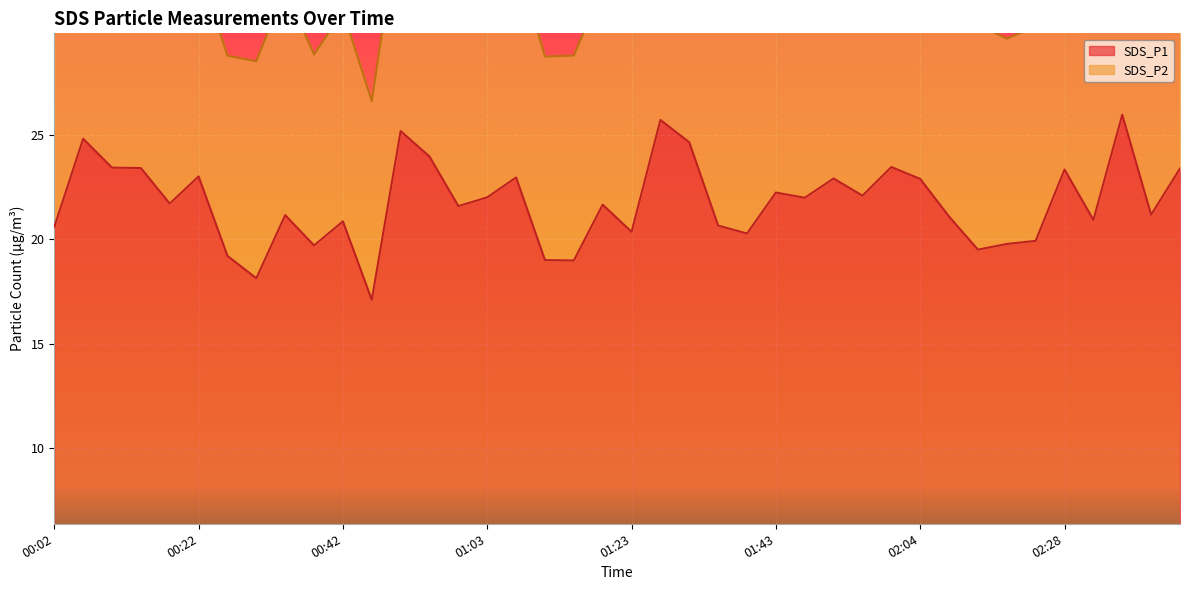

List the labels in order of value, largest first.

02:36, 01:27, 00:51, 00:06, 01:31, 00:55, 02:00, 00:10, 00:14, 02:45, 02:28, 00:22, 01:07, 01:51, 02:04, 01:43, 01:56, 01:03, 01:47, 00:18, 01:19, 00:59, 02:40, 00:34, 02:08, 02:32, 00:42, 01:35, 00:02, 01:23, 01:39, 02:24, 02:20, 00:38, 02:16, 00:26, 01:11, 01:15, 00:30, 00:46